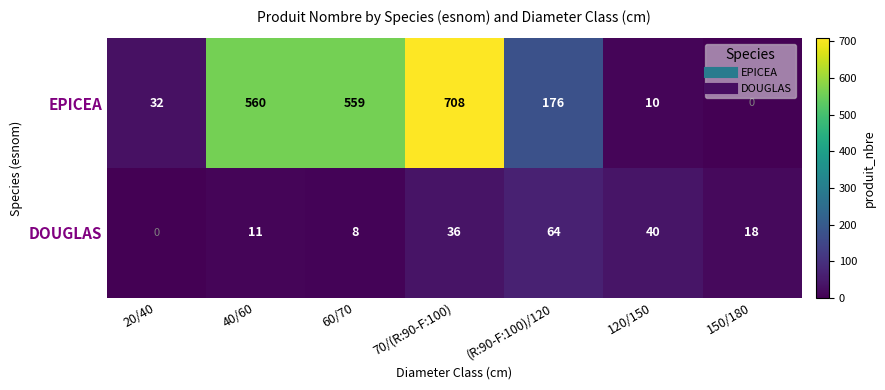

Which series has the largest total across all categories?

EPICEA